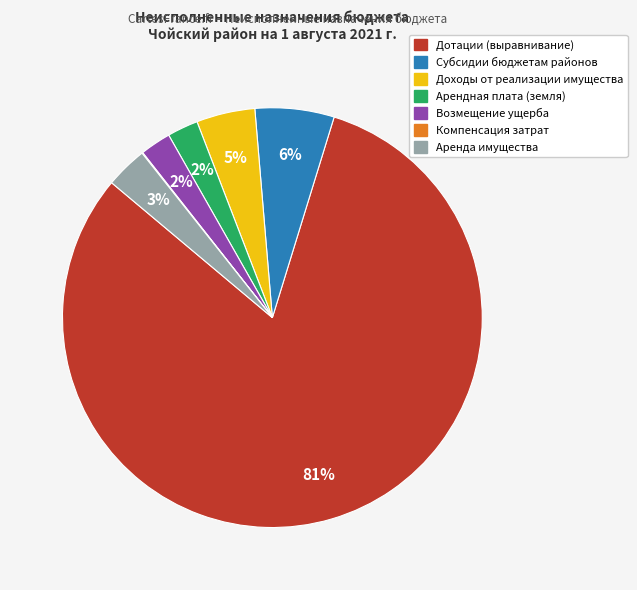

To the nearest percent, what is the average slice percentage?

14%